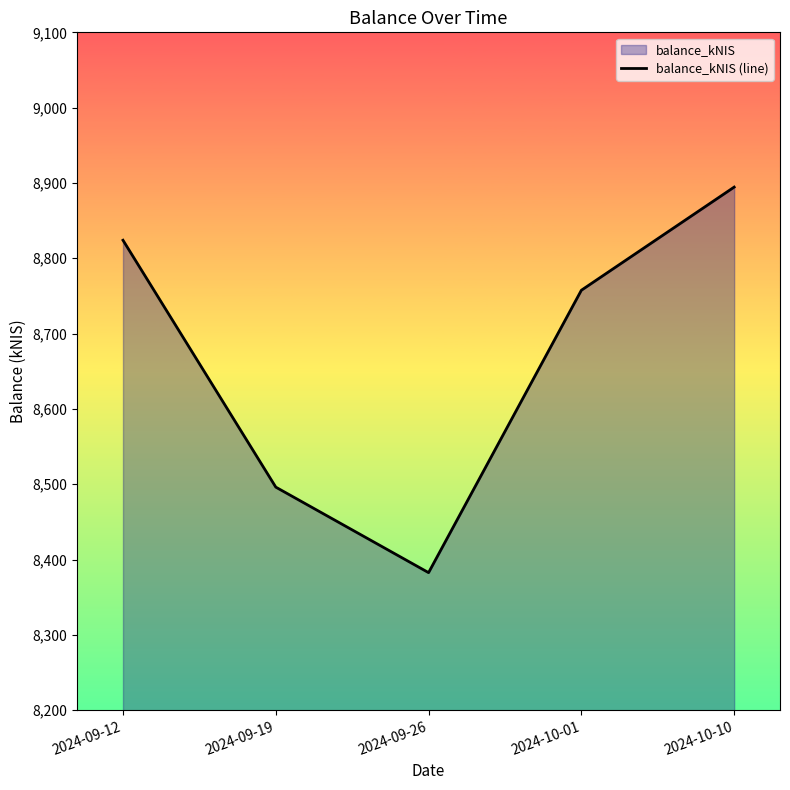

What position from the right is 2024-10-01?

2